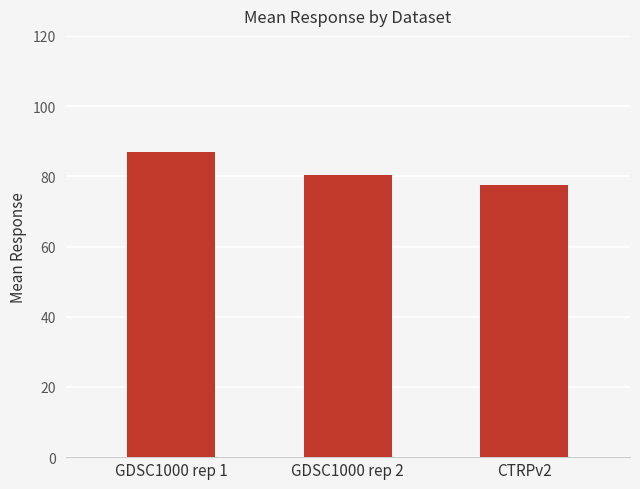

What is the label of the 1st bar from the left?

GDSC1000 rep 1